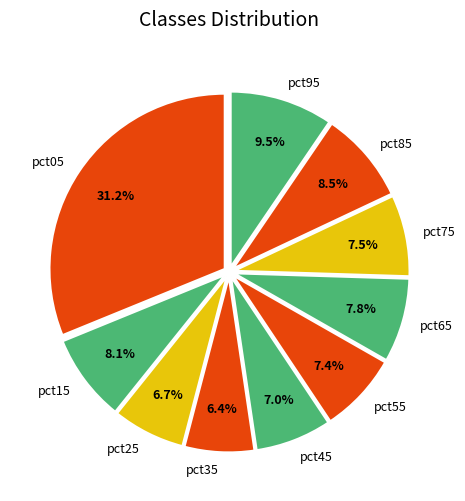

What portion of the pie excludes pct05?

68.8%